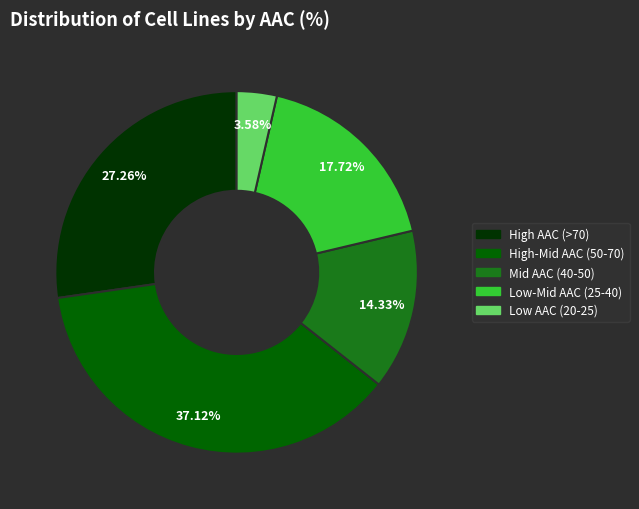

Is there a majority slice in this chart?

No